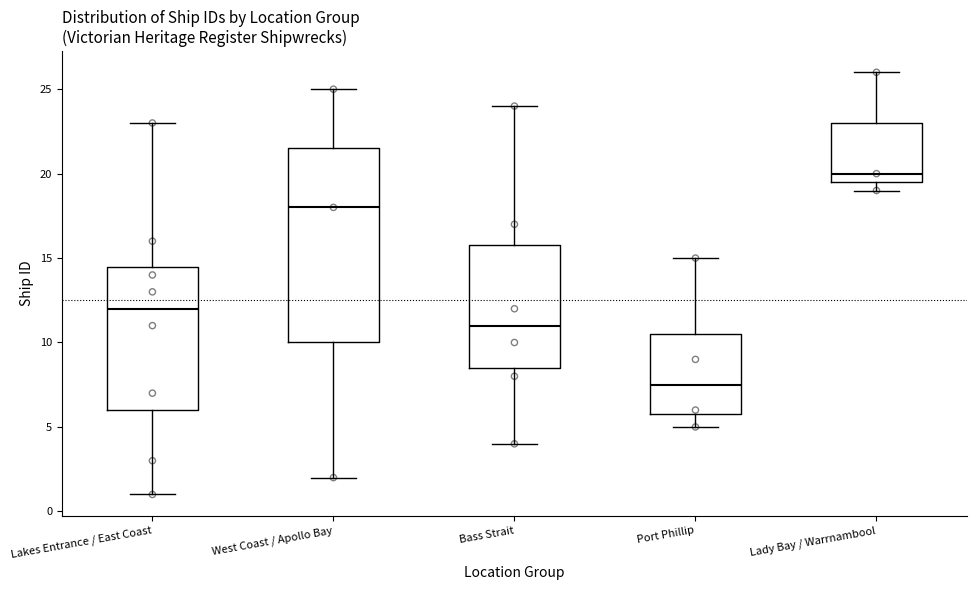

Which box's median line is the highest?

Lady Bay / Warrnambool